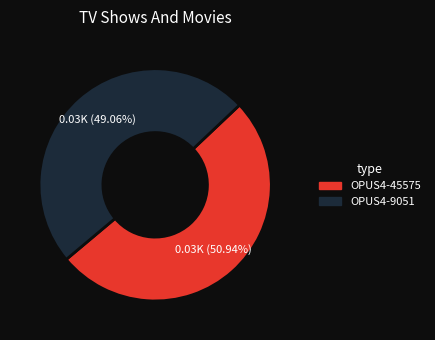

Which has a higher value, OPUS4-9051 or OPUS4-45575?

OPUS4-45575